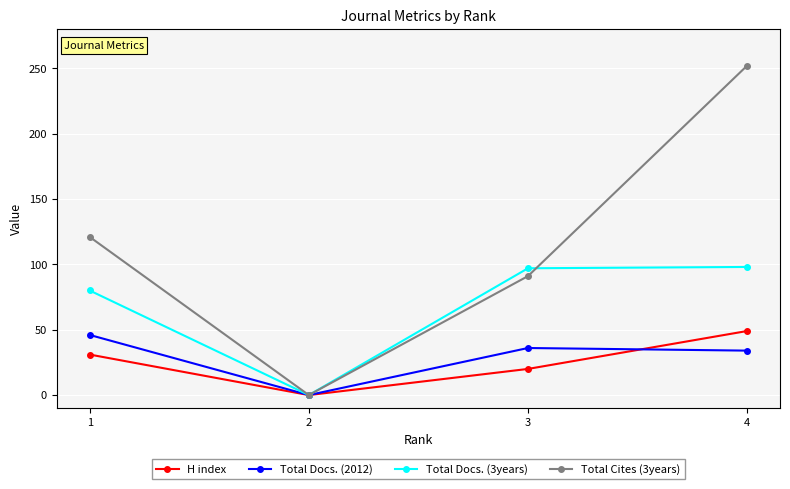

Is the value of Total Docs. (3years) at 4 greater than the value of Total Docs. (2012) at 1?

Yes